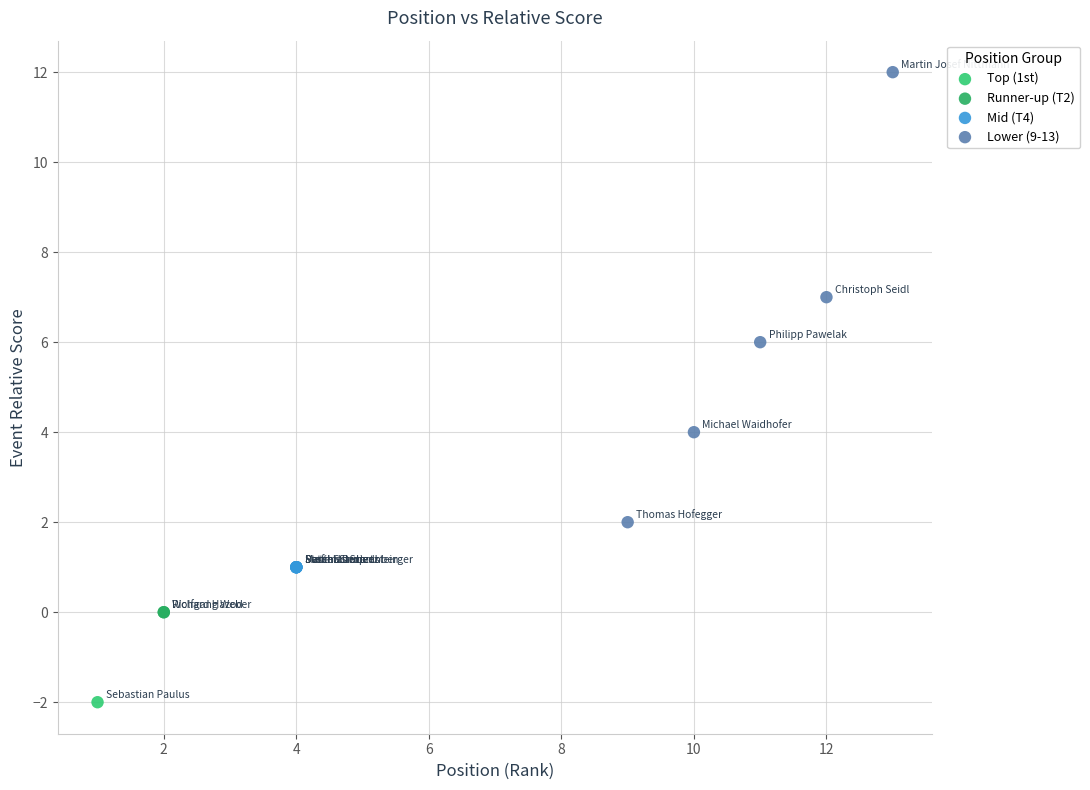

What are all the series names shown in the legend?

Top (1st), Runner-up (T2), Mid (T4), Lower (9-13)